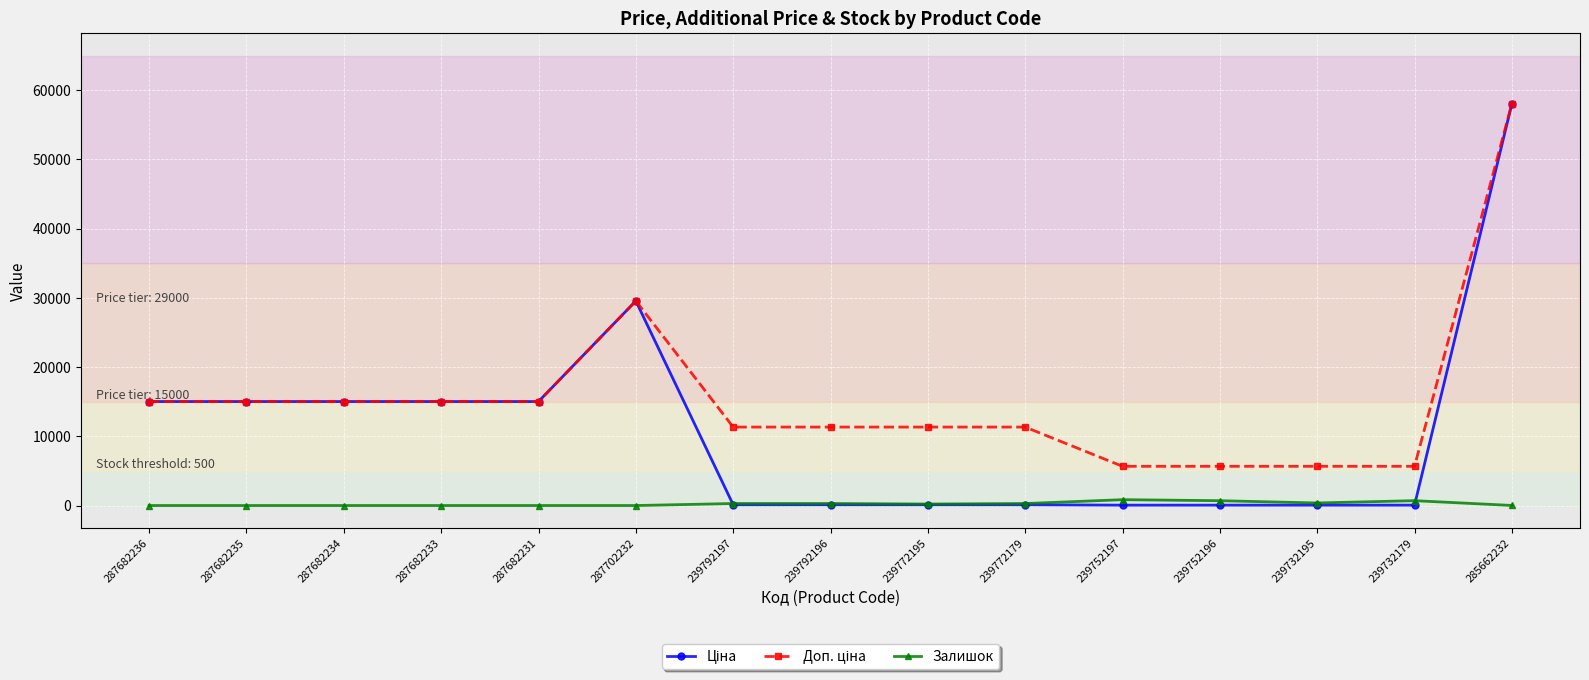

The Залишок series shows 0.0 at 287702232. True or false?

True